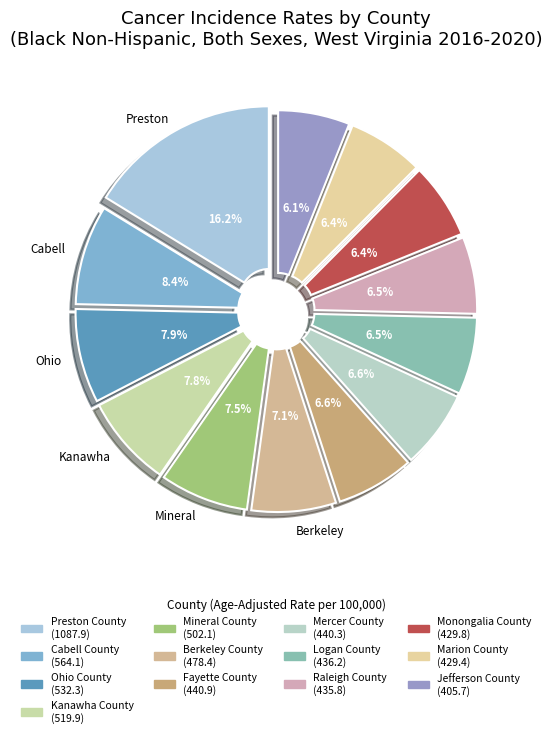

Combined, do Fayette County and Preston County account for over 50%?

No